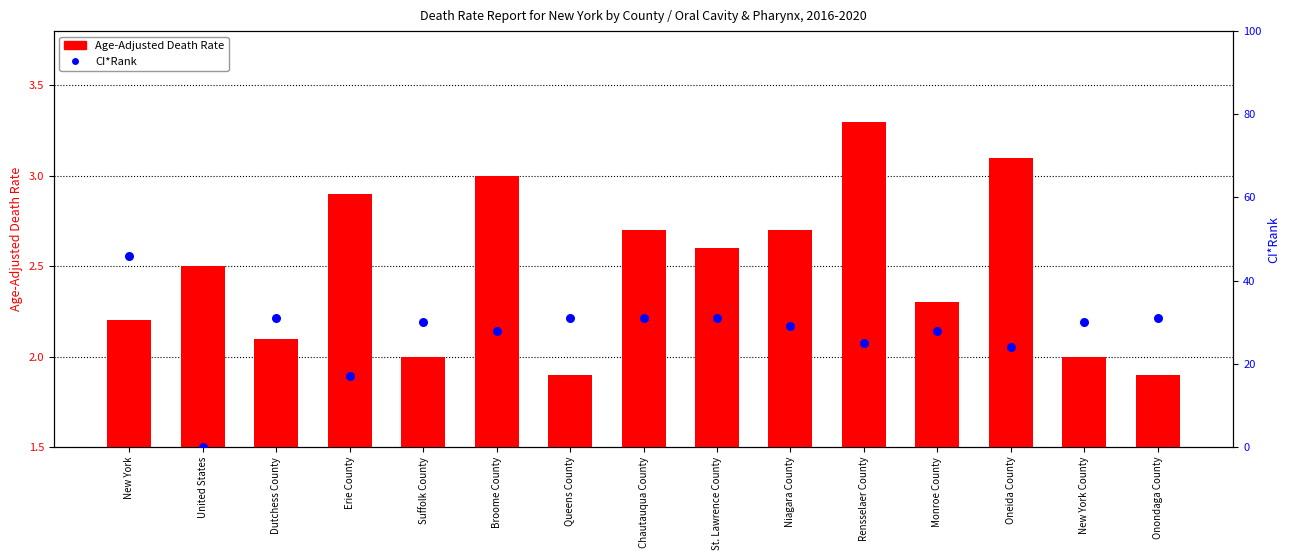

What is the total value across all series at United States?

2.5